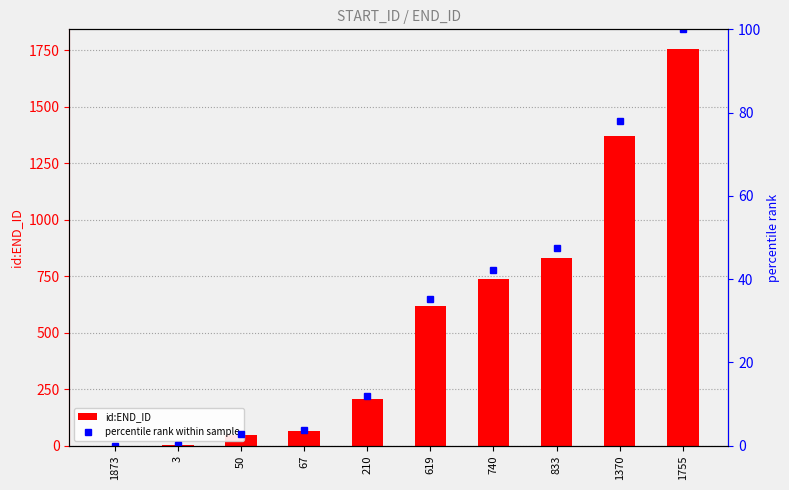

Reading left to right, what are all the values shown in this chart?

id:END_ID: 1.0	2.0	49.0	66.0	209.0	618.0	739.0	832.0	1369.0	1754.0
percentile rank within sample: 0.1	0.1	2.8	3.8	11.9	35.2	42.1	47.4	78.1	100.0